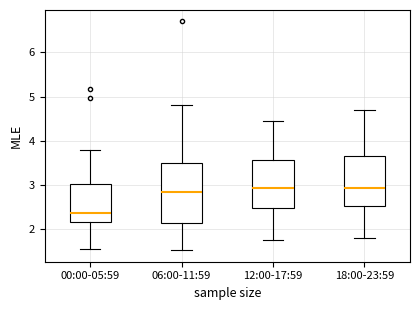

Which box is the tallest, from its lower edge to its upper edge?

06:00-11:59